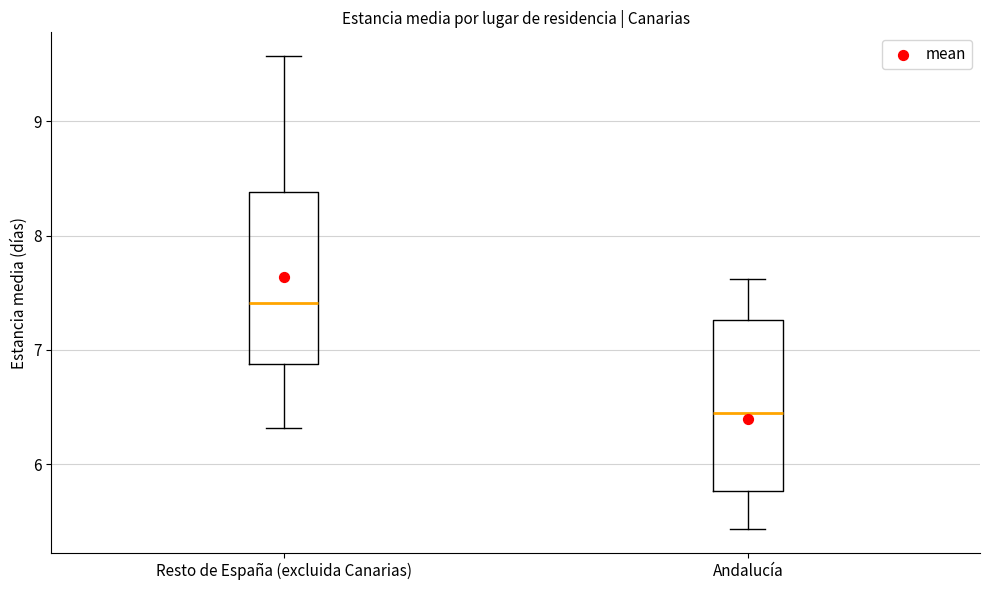

Where is the lower edge of the box for Andalucía on the y-axis? The values are not printed on the chart, so give them approximately, as read against the axis.

5.8